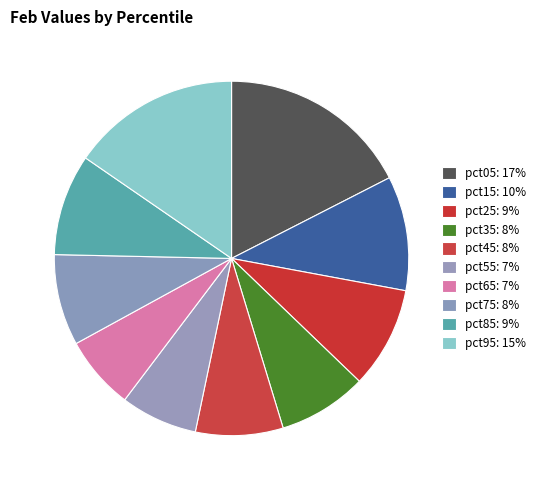

Count the number of slices in the pie.

10